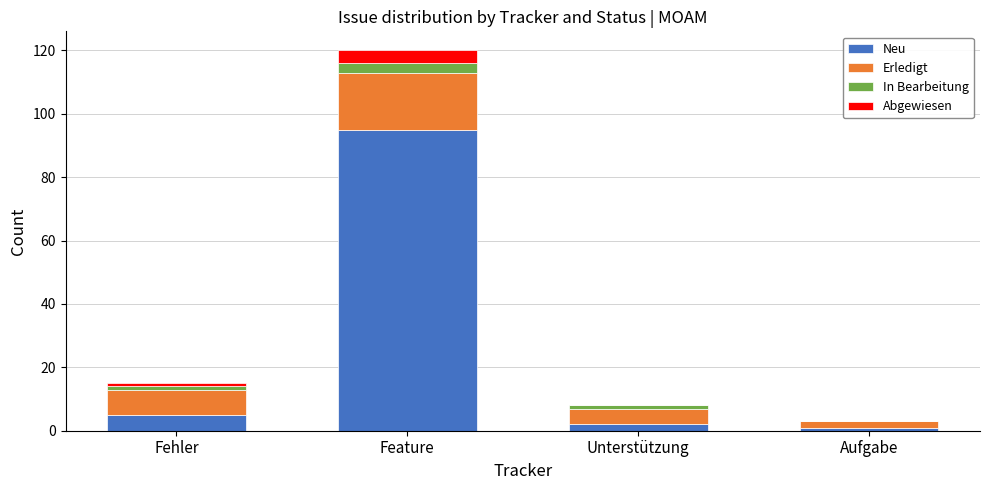

At which category is the sum across all series the highest?

Feature